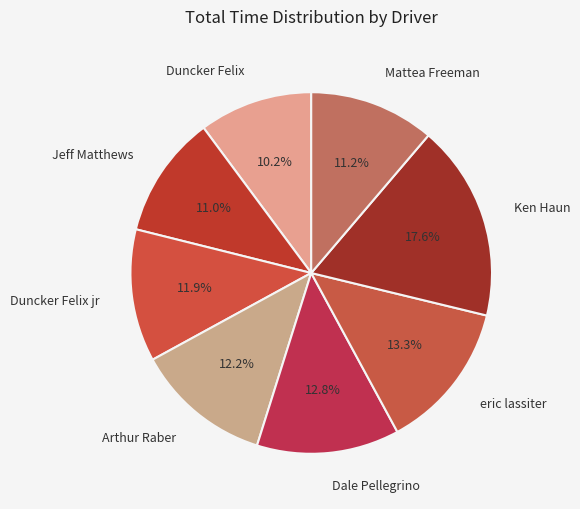

Which slice is the largest?

Ken Haun